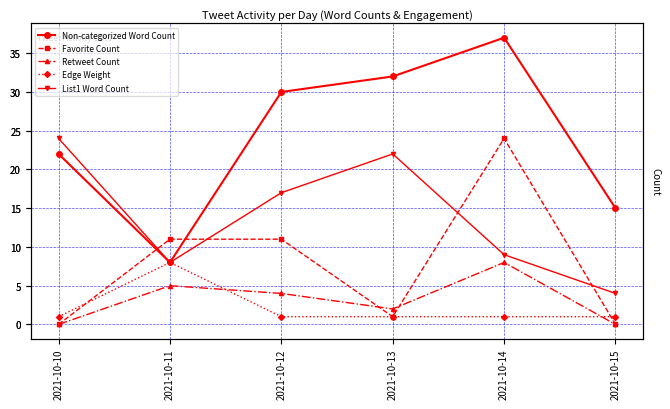

Where does the Non-categorized Word Count series first go above 30?

2021-10-13